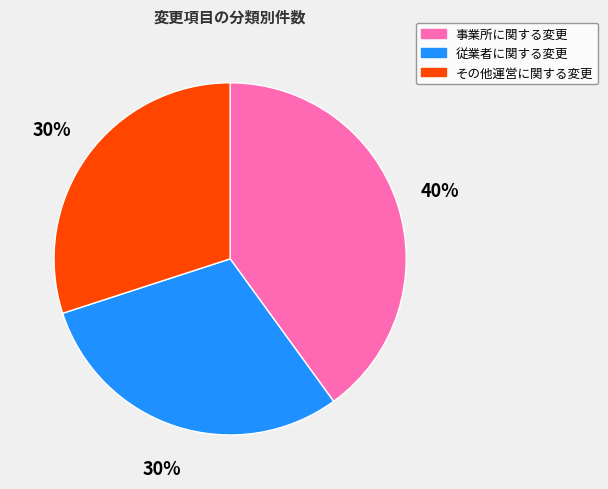

To the nearest percent, what percentage of the pie is 従業者に関する変更?

30%